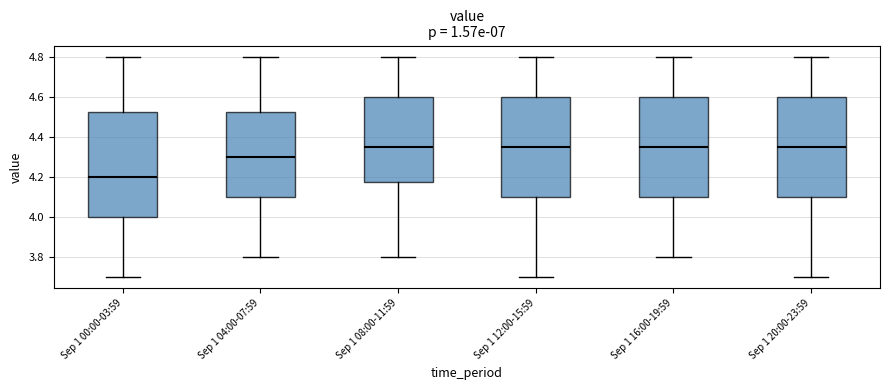

Which box is the tallest, from its lower edge to its upper edge?

Sep 1 00:00-03:59